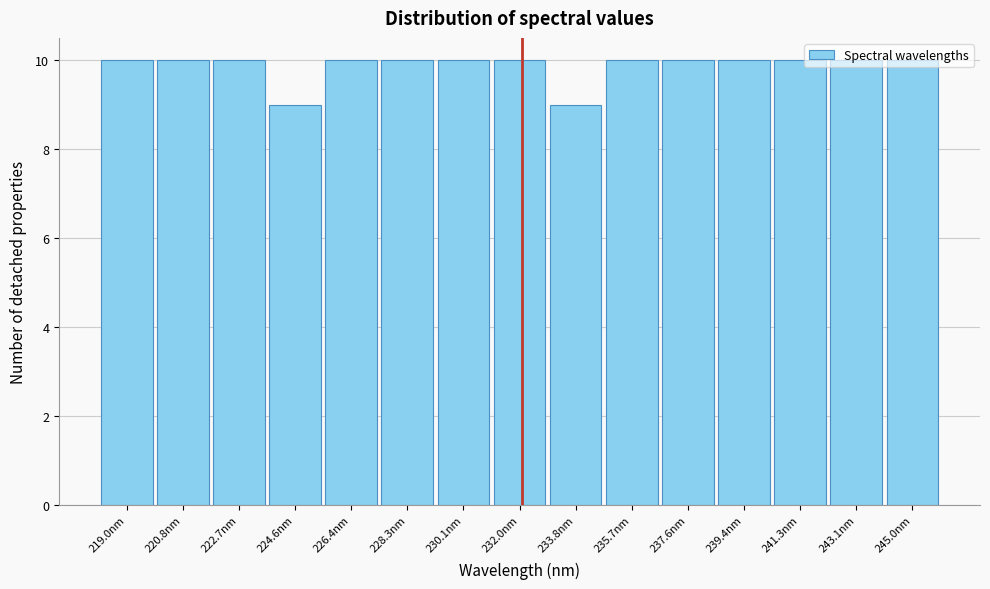

How tall is the bar that spans 233.0 to 234.8 on the x-axis? Neither the bar edges nor the heights are printed on the chart, so give them approximately, as read against the axes.

9